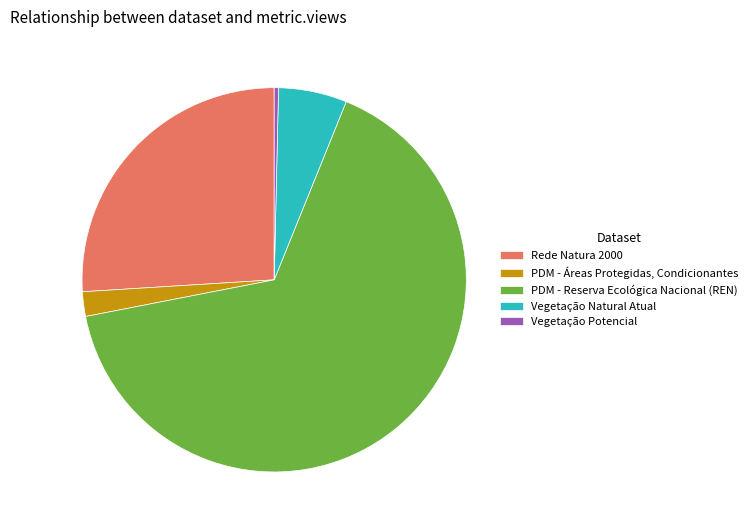

Do Vegetação Potencial and Vegetação Natural Atual together represent more than half of the pie?

No